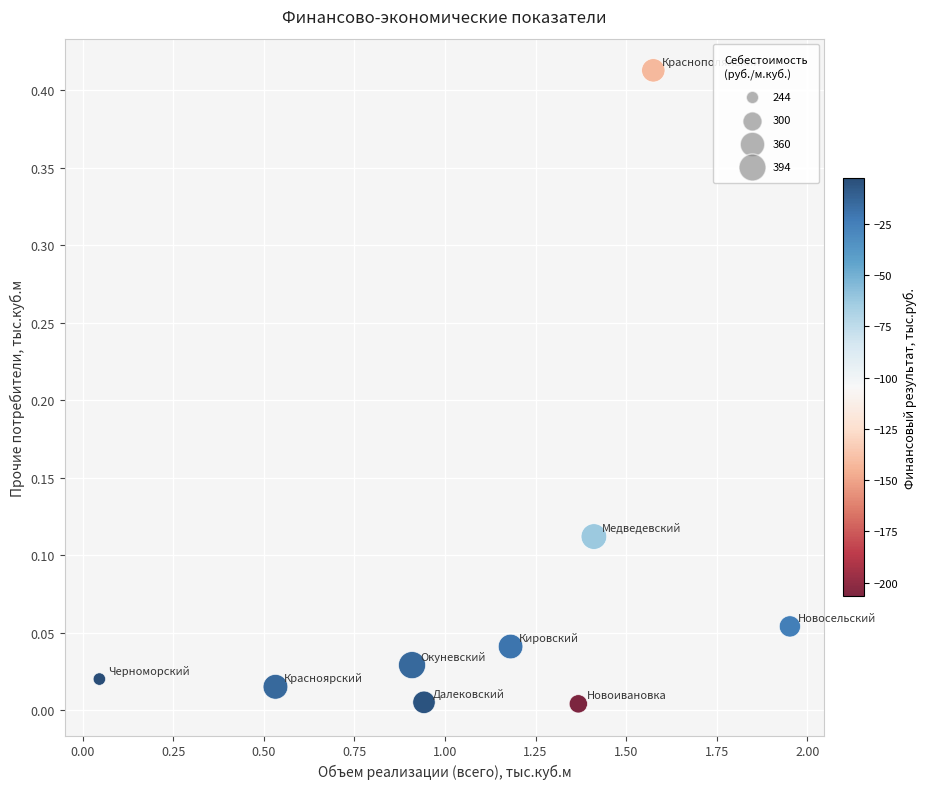

What is the range of X values (max minus min)?

1.9